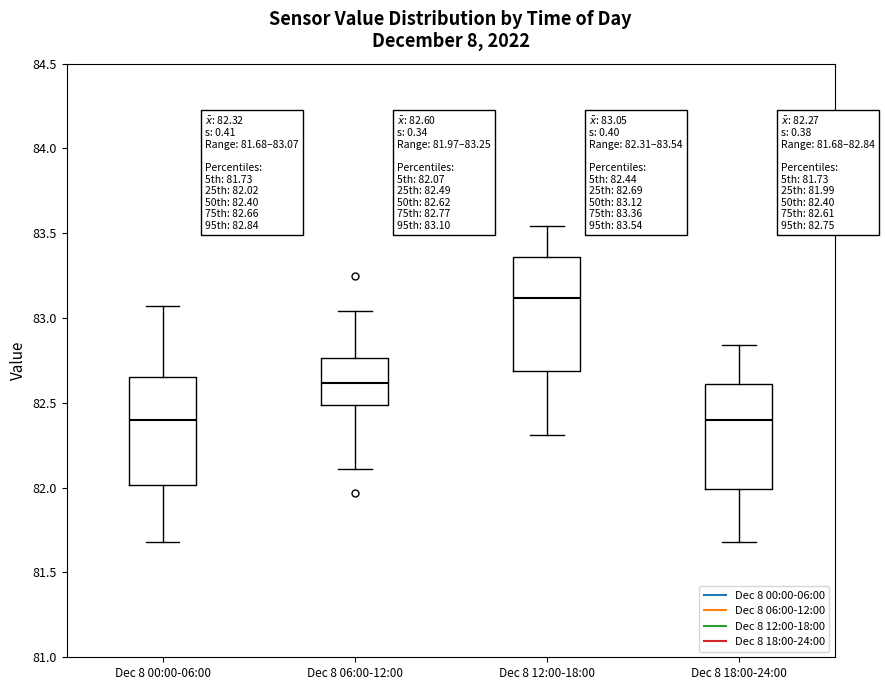

Which box has the highest median line?

Dec 8 12:00-18:00